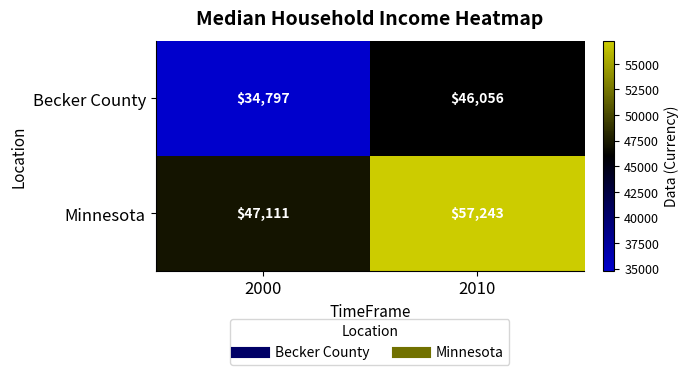

True or false: Minnesota has a value of 90268 at 2010.

False